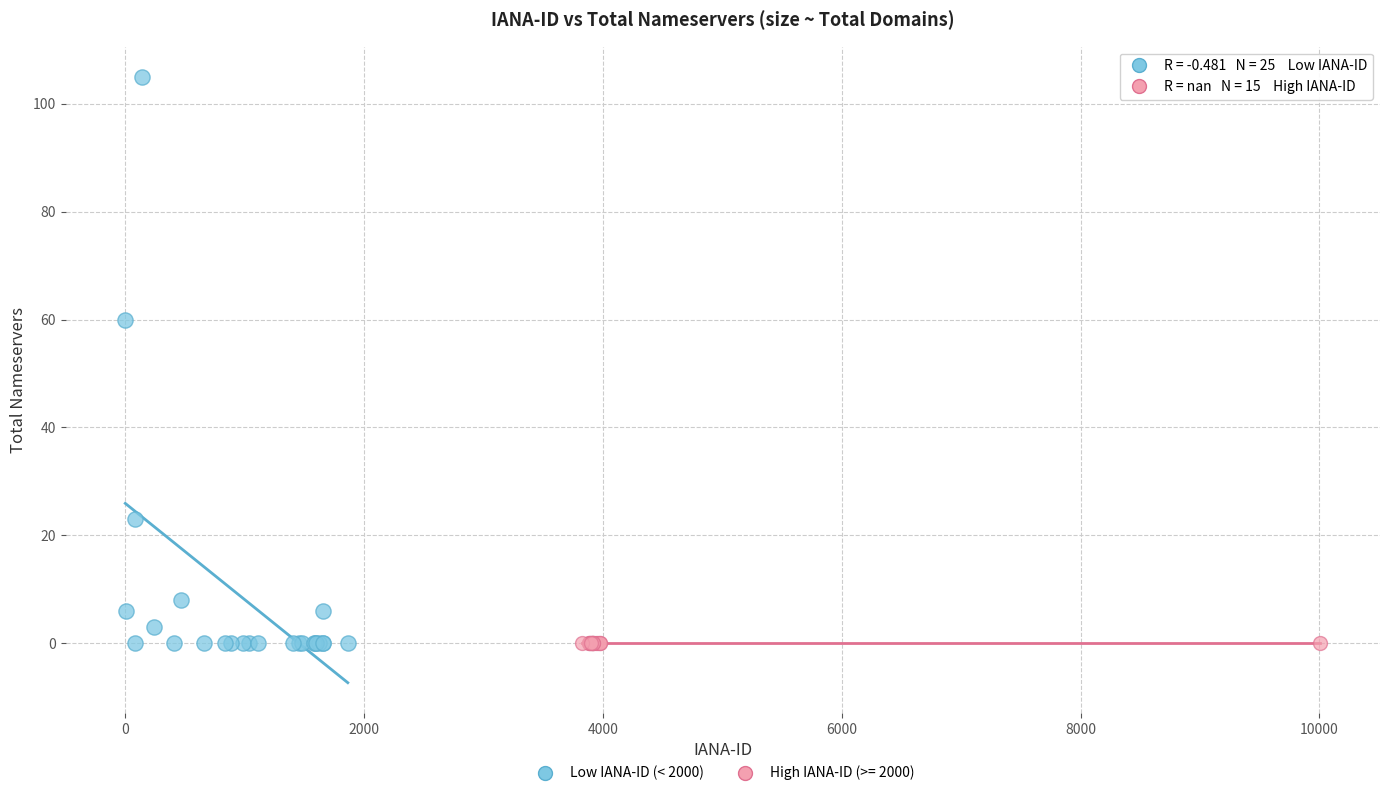

Which series contains the highest Y value?

Low IANA-ID (< 2000)